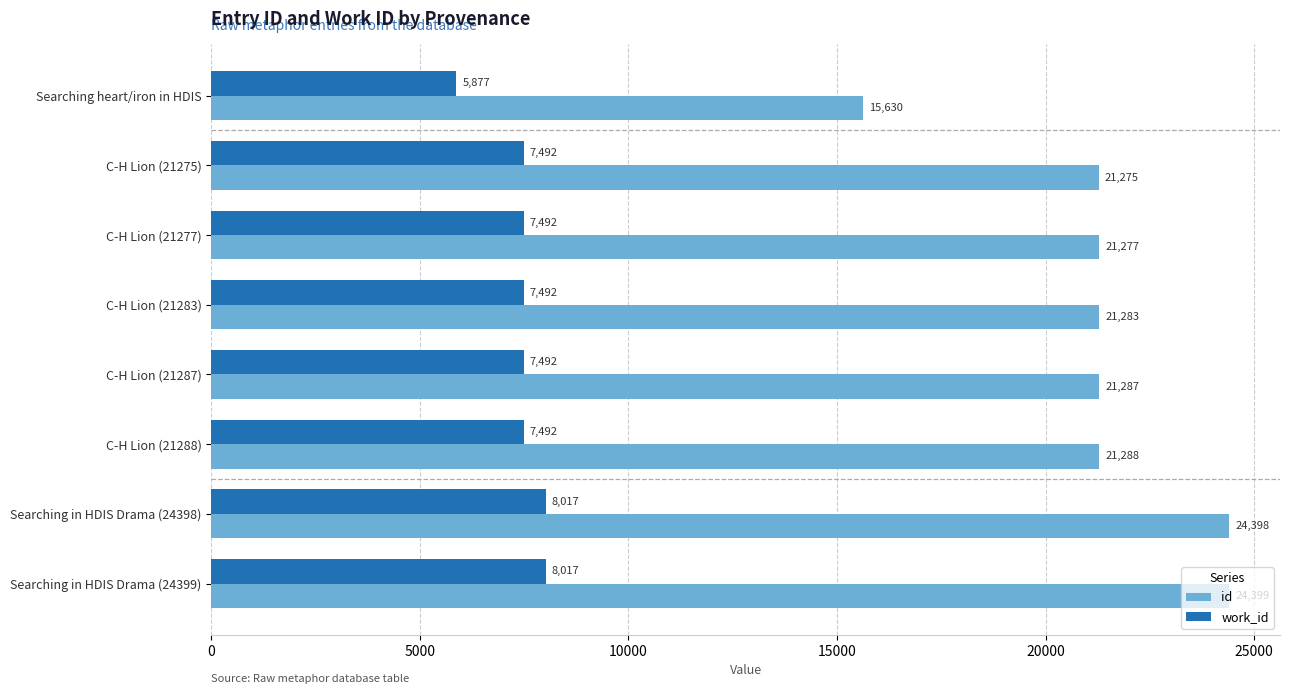

Which series changed the most between C-H Lion (21277) and C-H Lion (21287)?

id